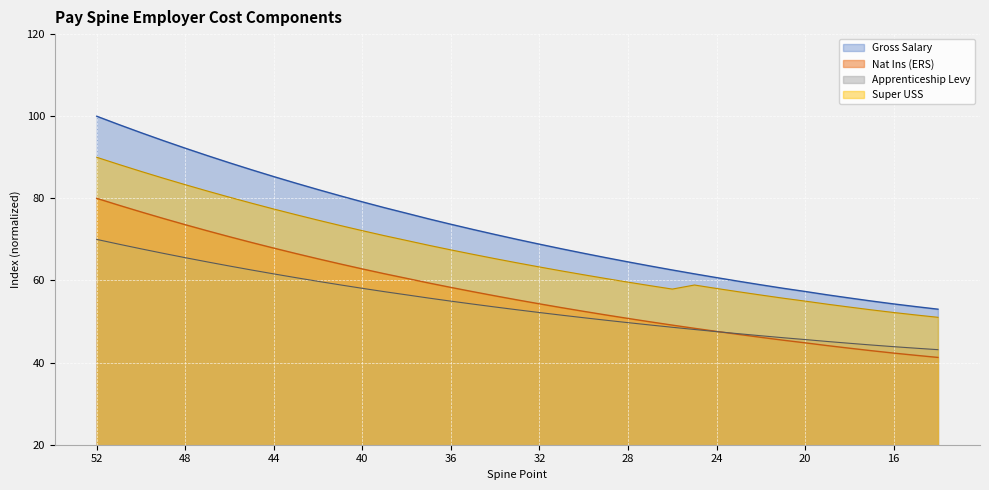

Reading right to left, list all the values displayed in this chart.

Gross Salary: 53.0	53.6	54.3	55.0	55.7	56.5	57.3	58.1	58.9	59.8	60.7	61.6	62.6	63.5	64.5	65.6	66.6	67.7	68.8	70.0	71.2	72.4	73.7	75.0	76.4	77.7	79.1	80.6	82.1	83.7	85.3	86.9	88.7	90.4	92.2	94.1	96.0	98.0	100.0
Nat Ins (ERS): 41.3	41.8	42.3	42.9	43.5	44.1	44.8	45.5	46.2	46.9	47.6	48.4	49.1	49.9	50.8	51.6	52.5	53.4	54.3	55.3	56.2	57.3	58.3	59.4	60.5	61.6	62.8	64.0	65.3	66.6	67.9	69.2	70.6	72.1	73.6	75.1	76.7	78.3	80.0
Apprenticeship Levy: 43.1	43.5	43.9	44.3	44.7	45.1	45.6	46.1	46.5	47.0	47.5	48.1	48.6	49.2	49.7	50.3	50.9	51.5	52.2	52.9	53.5	54.2	55.0	55.7	56.5	57.3	58.1	58.9	59.8	60.7	61.6	62.5	63.5	64.5	65.6	66.6	67.7	68.8	70.0
Super USS: 51.0	51.6	52.2	52.8	53.5	54.2	55.0	55.7	56.5	57.2	58.1	58.9	57.9	58.7	59.6	60.5	61.4	62.3	63.3	64.3	65.3	66.4	67.4	68.6	69.7	70.9	72.1	73.4	74.7	76.0	77.4	78.8	80.3	81.8	83.3	84.9	86.6	88.3	90.0